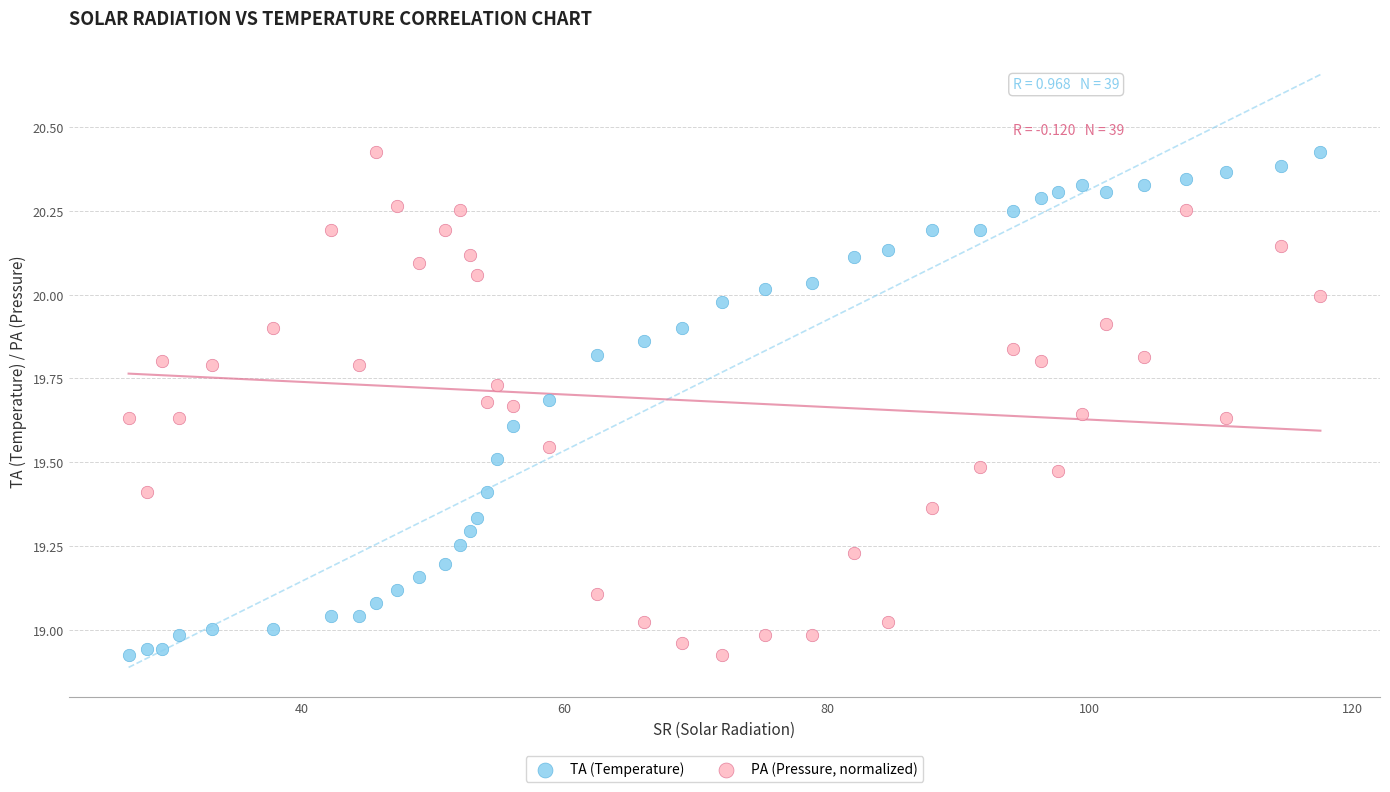

What is the X range (max minus min) for the scatter plot?

90.7